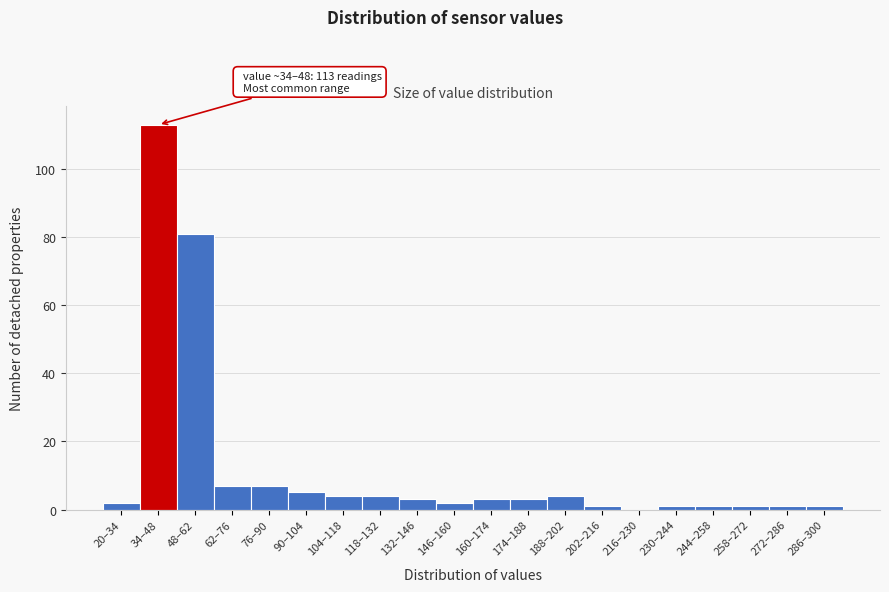

Reading left to right, list all the values displayed in this chart.

20–34=2	34–48=113	48–62=81	62–76=7	76–90=7	90–104=5	104–118=4	118–132=4	132–146=3	146–160=2	160–174=3	174–188=3	188–202=4	202–216=1	216–230=0	230–244=1	244–258=1	258–272=1	272–286=1	286–300=1